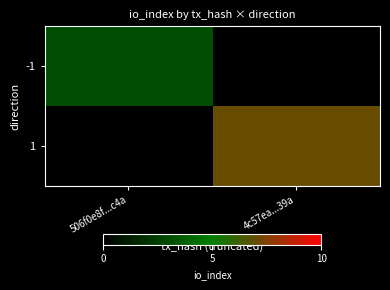

How many distinct data groups are displayed?

2